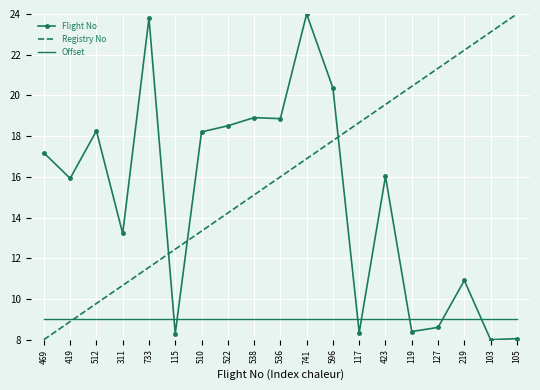

What is the spread (max minus min) of values at 536?

9.9